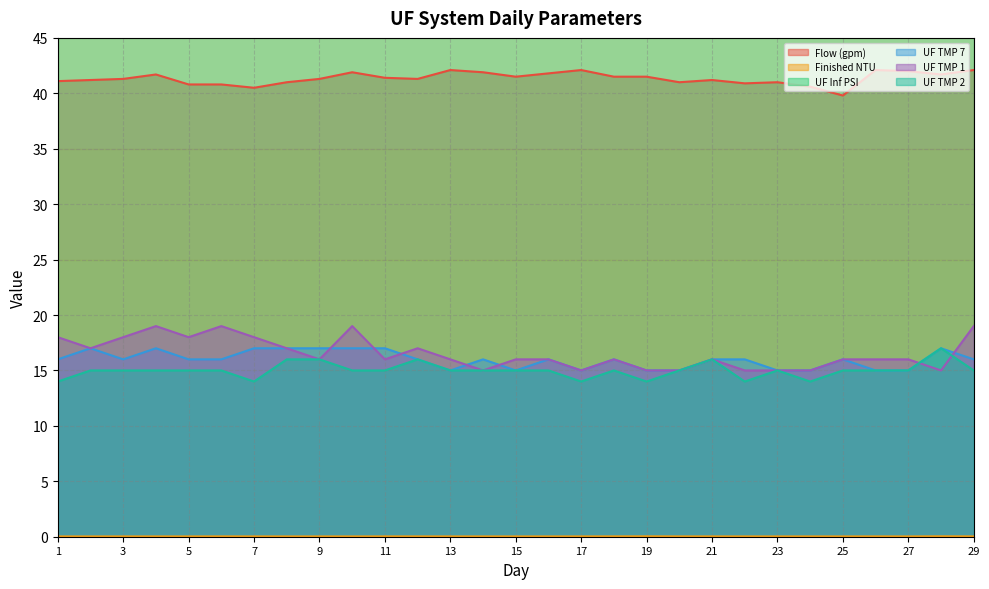

Reading left to right, extract all data points from this chart.

Flow (gpm): 41.1	41.2	41.3	41.7	40.8	40.8	40.5	41.0	41.3	41.9	41.4	41.3	42.1	41.9	41.5	41.8	42.1	41.5	41.5	41.0	41.2	40.9	41.0	40.6	39.8	42.1	42.0	41.7	42.1
Finished NTU: 0.0	0.0	0.0	0.0	0.0	0.0	0.0	0.0	0.0	0.0	0.0	0.0	0.0	0.0	0.0	0.0	0.0	0.0	0.0	0.0	0.0	0.0	0.0	0.0	0.0	0.0	0.0	0.0	0.0
UF TMP 7: 16.0	17.0	16.0	17.0	16.0	16.0	17.0	17.0	17.0	17.0	17.0	16.0	15.0	16.0	15.0	16.0	15.0	16.0	15.0	15.0	16.0	16.0	15.0	15.0	16.0	15.0	15.0	17.0	16.0
UF TMP 1: 18.0	17.0	18.0	19.0	18.0	19.0	18.0	17.0	16.0	19.0	16.0	17.0	16.0	15.0	16.0	16.0	15.0	16.0	15.0	15.0	16.0	15.0	15.0	15.0	16.0	16.0	16.0	15.0	19.0
UF TMP 2: 14.0	15.0	15.0	15.0	15.0	15.0	14.0	16.0	16.0	15.0	15.0	16.0	15.0	15.0	15.0	15.0	14.0	15.0	14.0	15.0	16.0	14.0	15.0	14.0	15.0	15.0	15.0	17.0	15.0